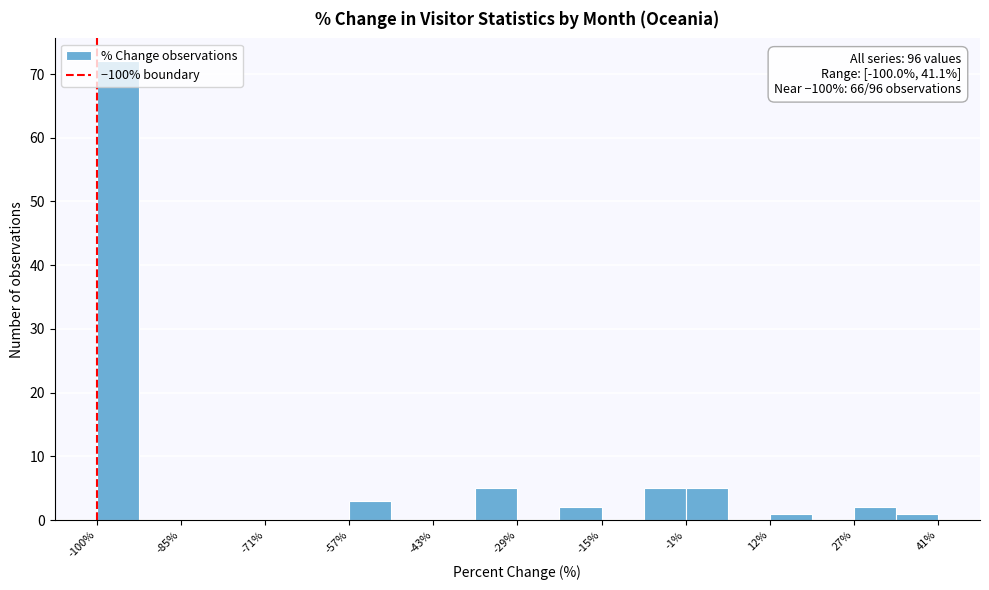

Around what value on the x-axis is the tallest bar? Give the approximate position of its centre, as read against the axis.

-96